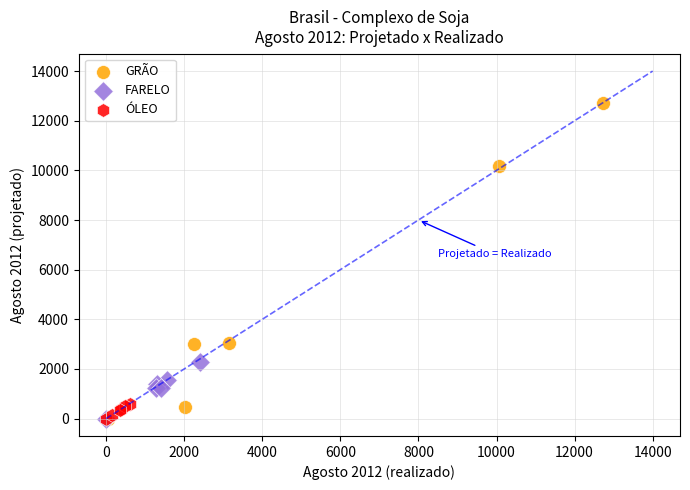

Which series contains the highest Y value?

GRÃO